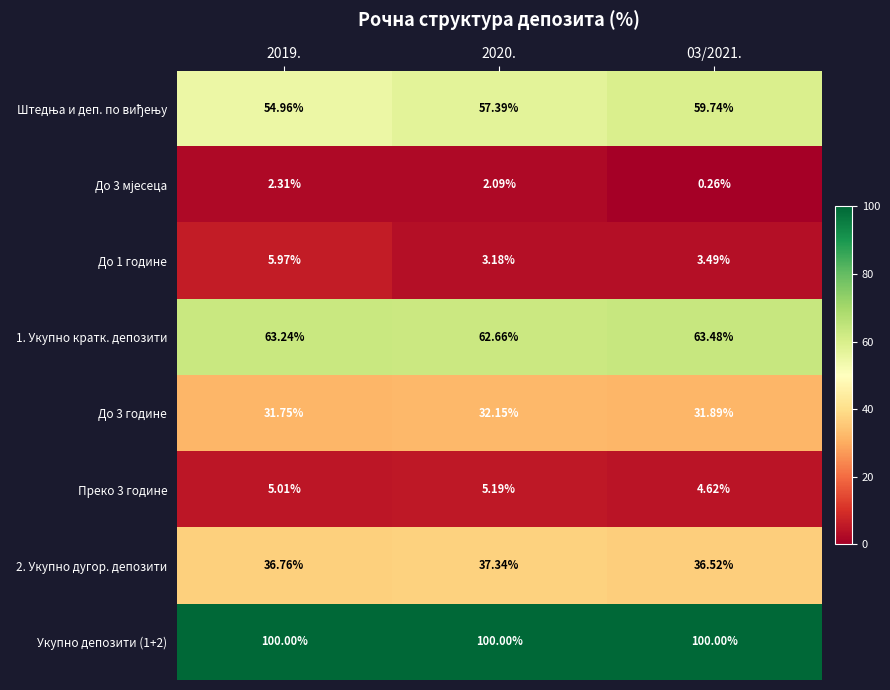

Is the value of Укупно депозити (1+2) at 2020. greater than the value of 1. Укупно кратк. депозити at 03/2021.?

Yes